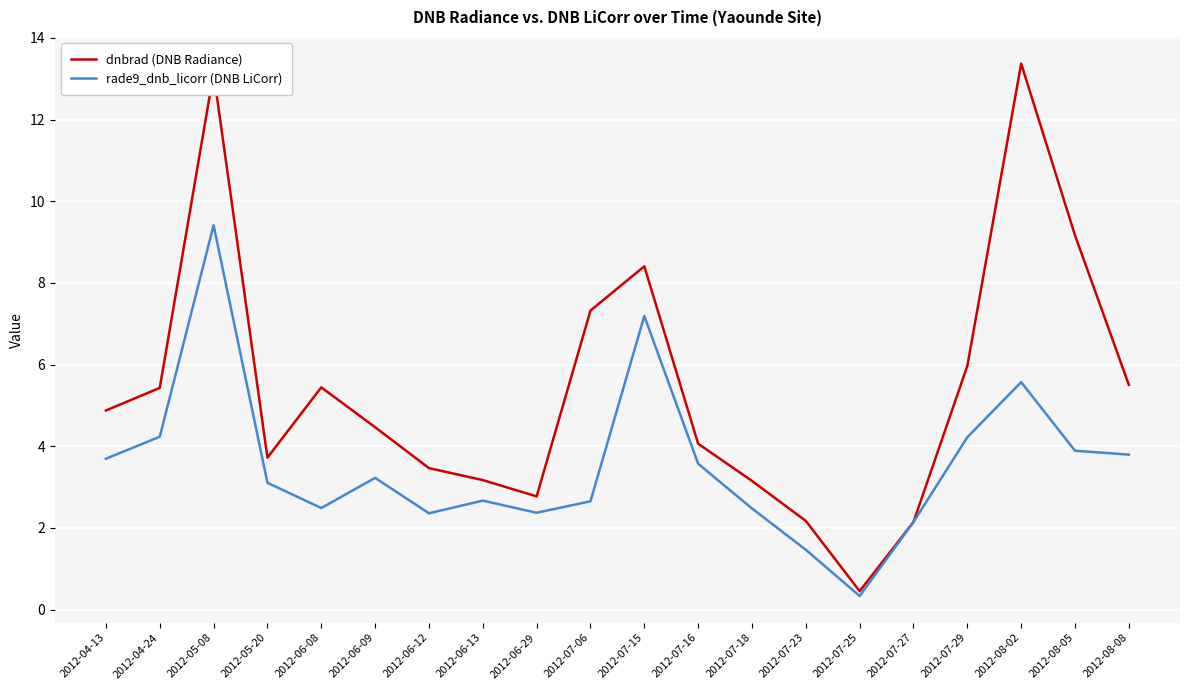

The value of dnbrad (DNB Radiance) at 2012-07-23 is 3.2. True or false?

False